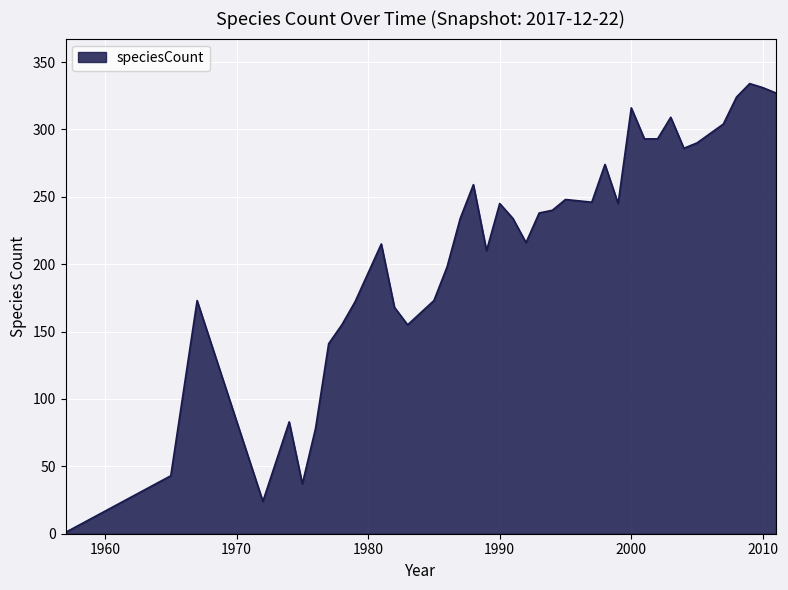

What is the difference between the maximum and minimum values?

333